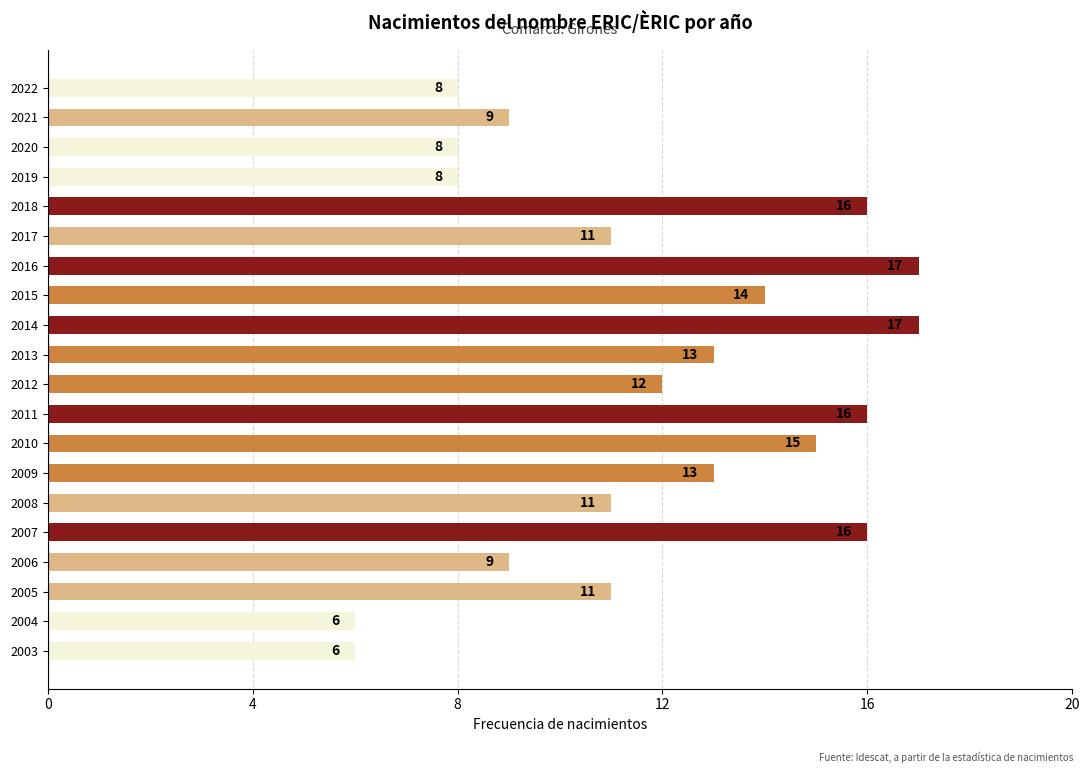

What is the maximum value shown in the chart?

17